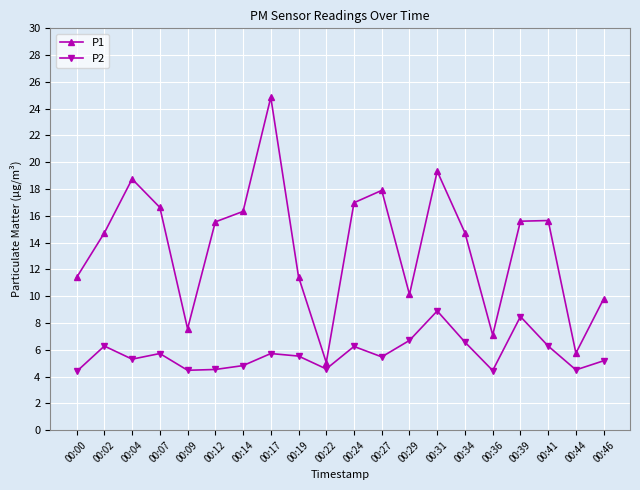

Between 00:22 and 00:44, which series saw the biggest shift?

P1